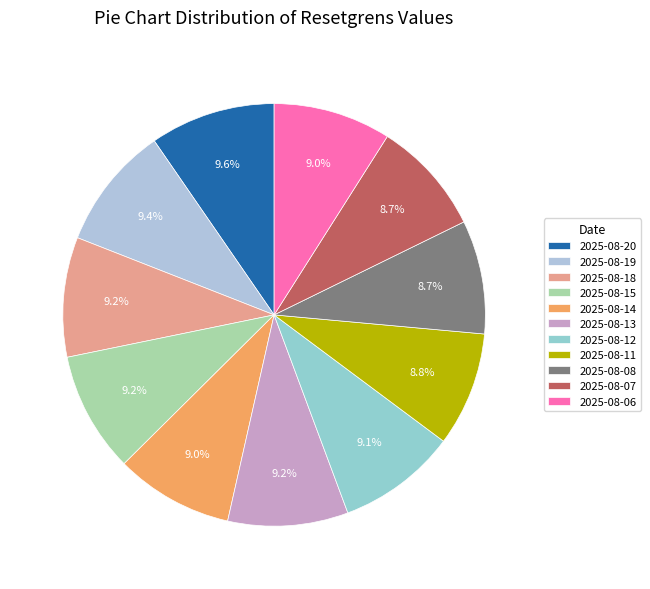

Is there any slice that represents more than half of the pie?

No